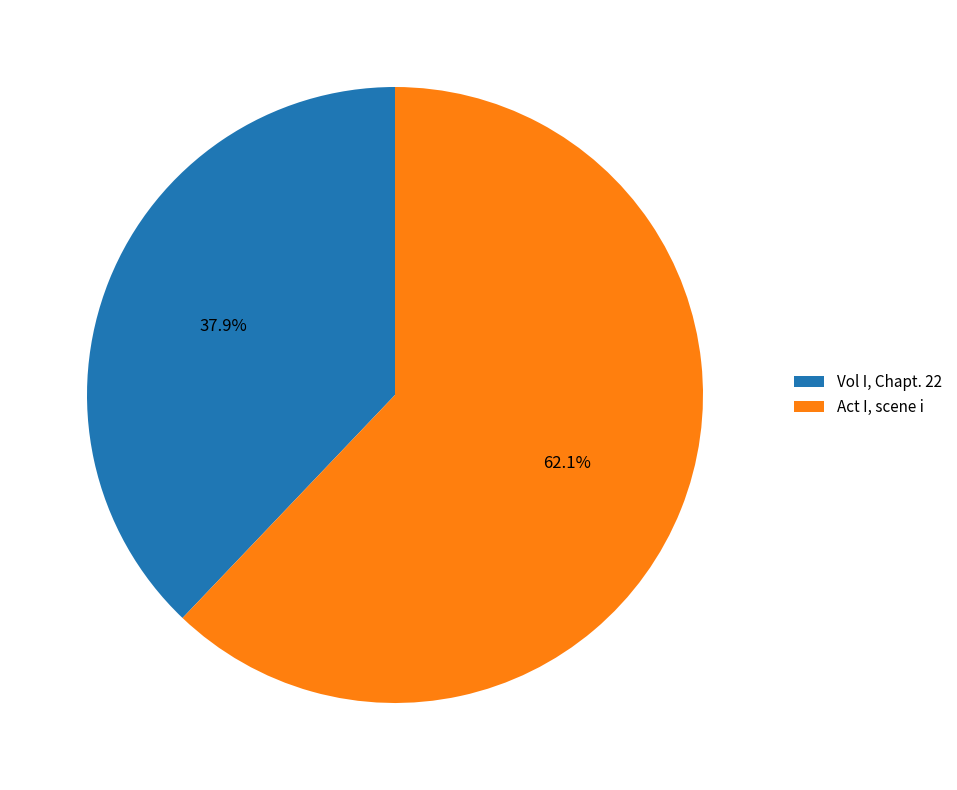

To the nearest percent, what is the average slice percentage?

50%